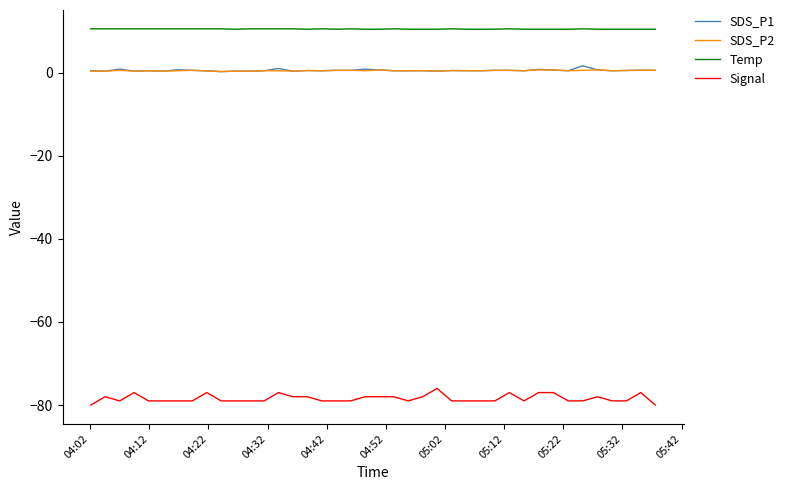

What is the greatest value displayed?

10.6